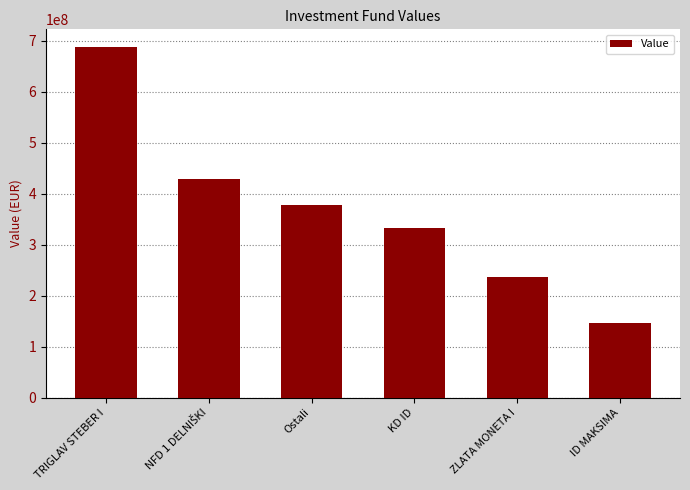

What position from the right is TRIGLAV STEBER I?

6